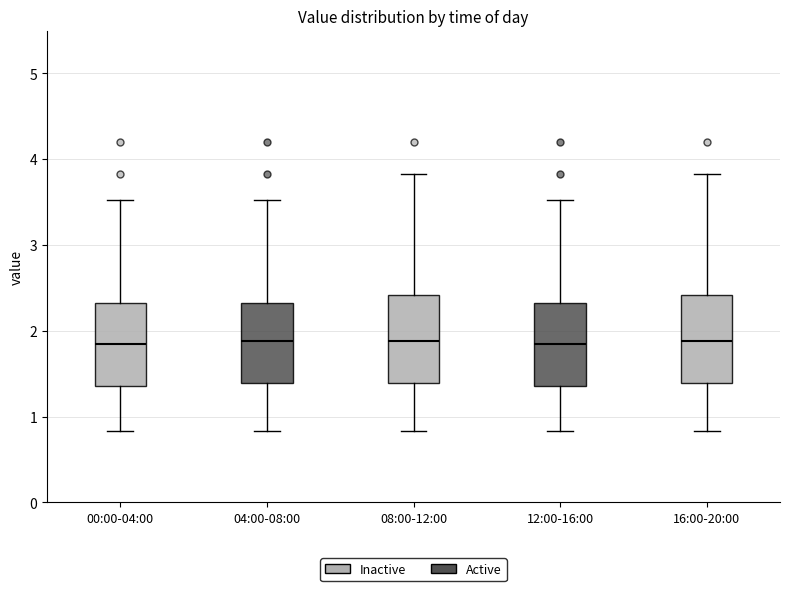

Reading left to right, read every box against the y-axis: the position of its median line, the range the box covers, and the ends of its whiskers. The values are not printed on the chart, so give them approximately, as read against the axis.

00:00-04:00: median 1.9, box 1.4 to 2.3, whiskers 0.8 to 3.5
04:00-08:00: median 1.9, box 1.4 to 2.3, whiskers 0.8 to 3.5
08:00-12:00: median 1.9, box 1.4 to 2.4, whiskers 0.8 to 3.8
12:00-16:00: median 1.9, box 1.4 to 2.3, whiskers 0.8 to 3.5
16:00-20:00: median 1.9, box 1.4 to 2.4, whiskers 0.8 to 3.8